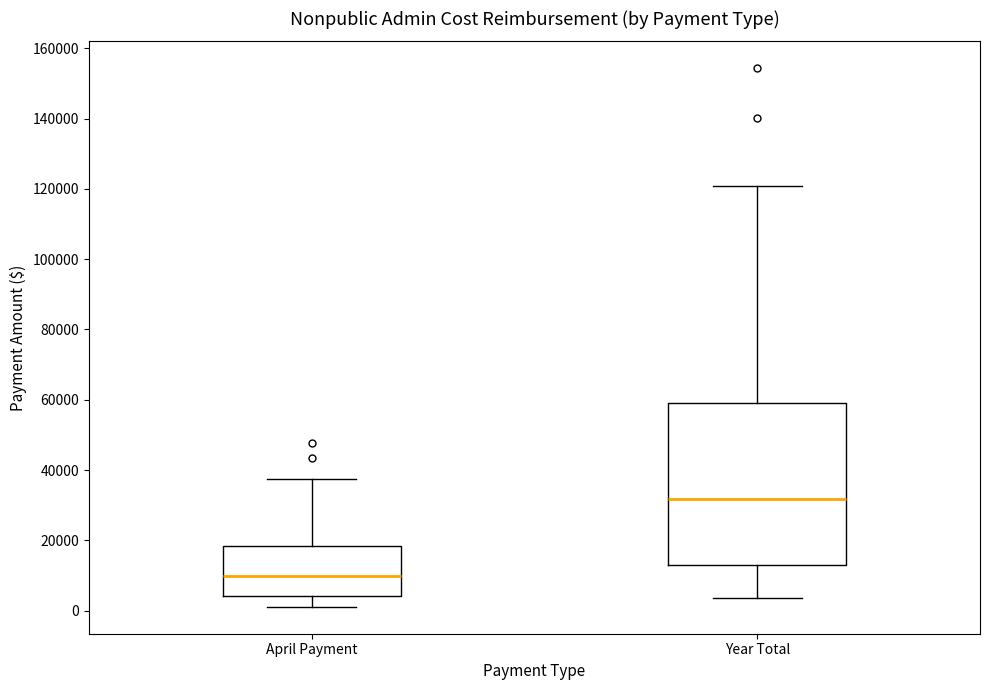

Where is the upper edge of the box for Year Total on the y-axis? The values are not printed on the chart, so give them approximately, as read against the axis.

60000